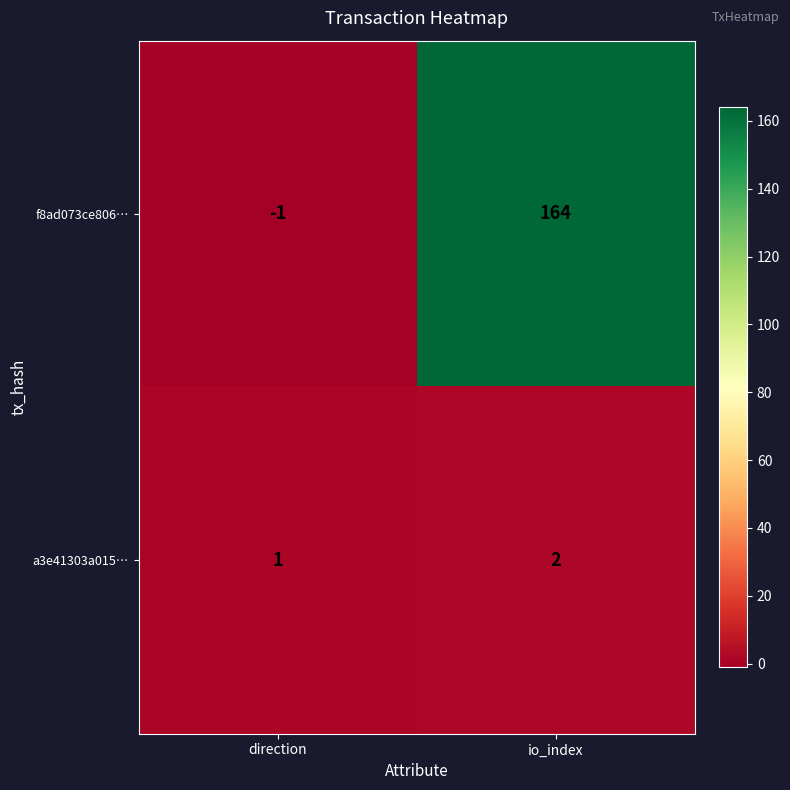

What is the maximum value shown in the chart?

164